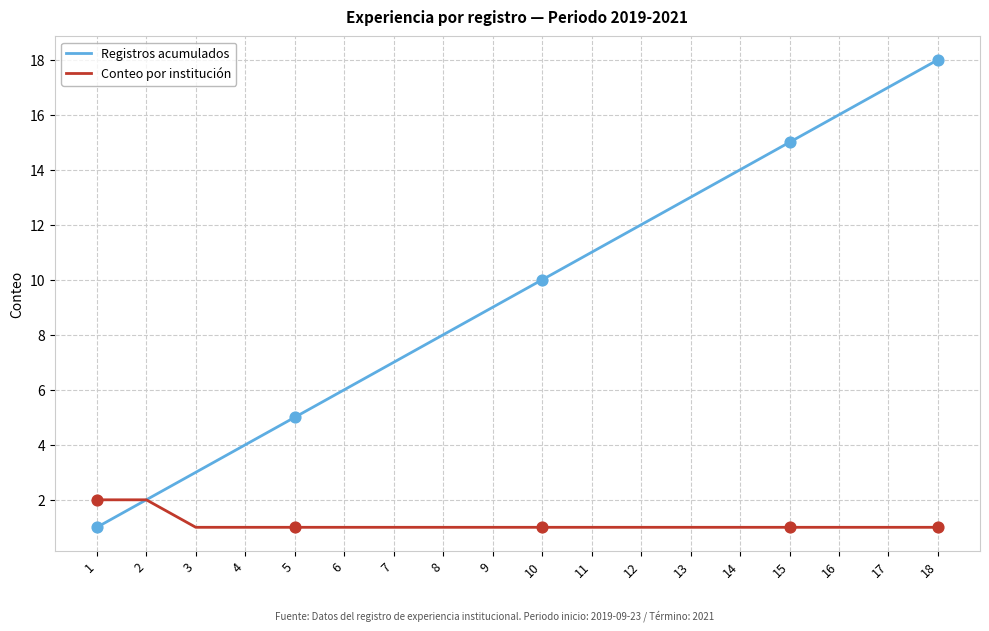

Which series has the largest total across all categories?

Registros acumulados